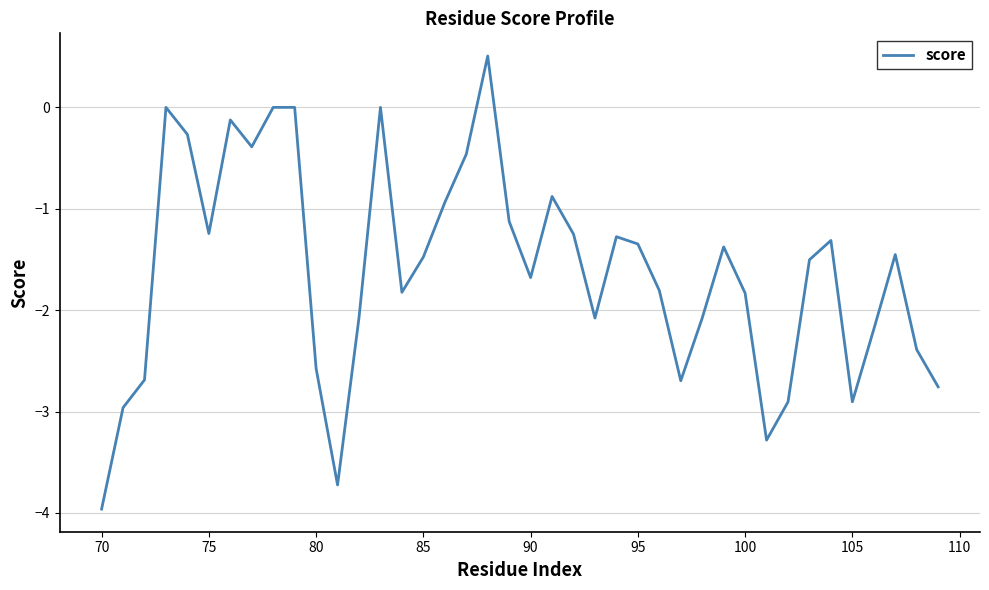

Reading left to right, list all the values displayed in this chart.

-4.0	-3.0	-2.7	0.0	-0.3	-1.2	-0.1	-0.4	0.0	0.0	-2.6	-3.7	-2.1	0.0	-1.8	-1.5	-0.9	-0.5	0.5	-1.1	-1.7	-0.9	-1.3	-2.1	-1.3	-1.3	-1.8	-2.7	-2.1	-1.4	-1.8	-3.3	-2.9	-1.5	-1.3	-2.9	-2.2	-1.5	-2.4	-2.8